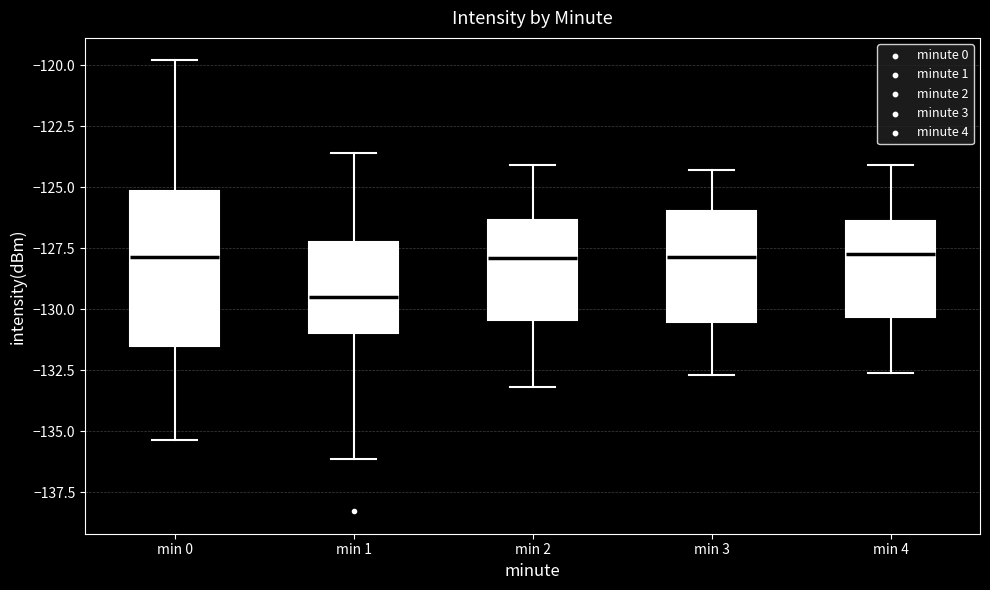

Reading left to right, read every box against the y-axis: the position of its median line, the range the box covers, and the ends of its whiskers. The values are not printed on the chart, so give them approximately, as read against the axis.

min 0: median -128.0, box -131.5 to -125.0, whiskers -135.5 to -120.0
min 1: median -129.5, box -131.0 to -127.5, whiskers -136.0 to -123.5
min 2: median -128.0, box -130.5 to -126.5, whiskers -133.0 to -124.0
min 3: median -128.0, box -130.5 to -126.0, whiskers -132.5 to -124.5
min 4: median -127.5, box -130.5 to -126.5, whiskers -132.5 to -124.0